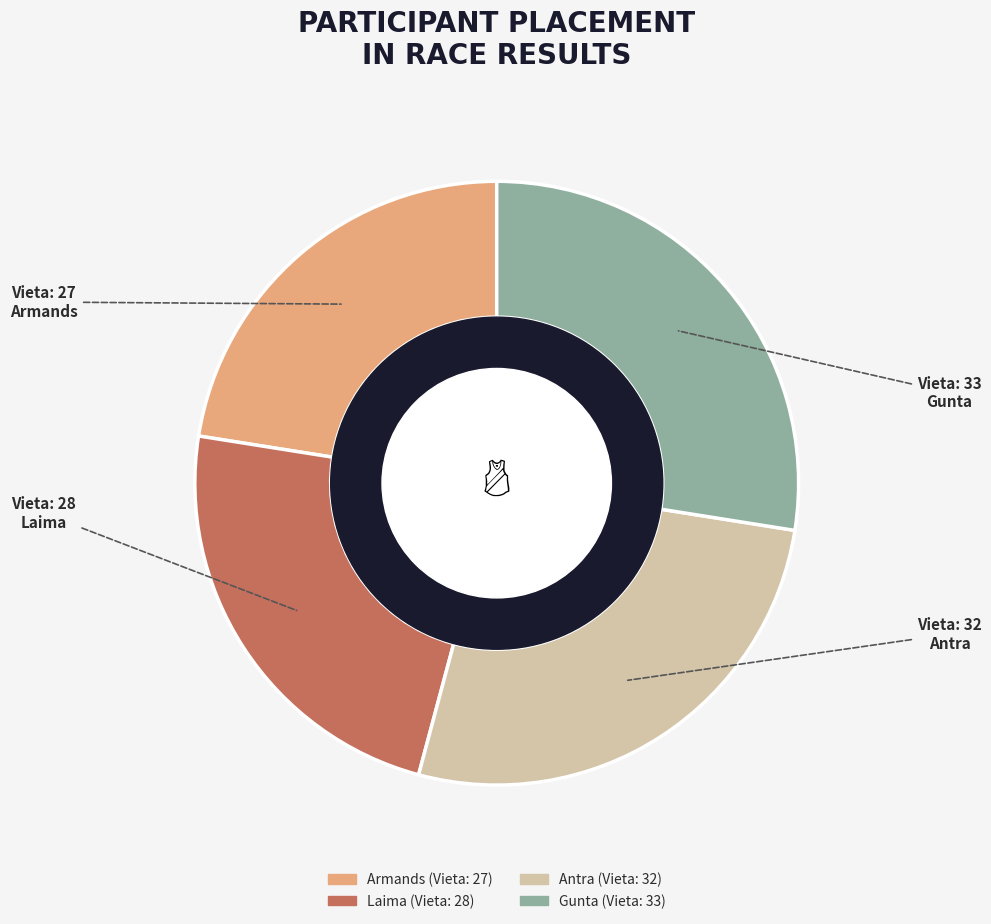

Do Armands and Laima together represent more than half of the pie?

No